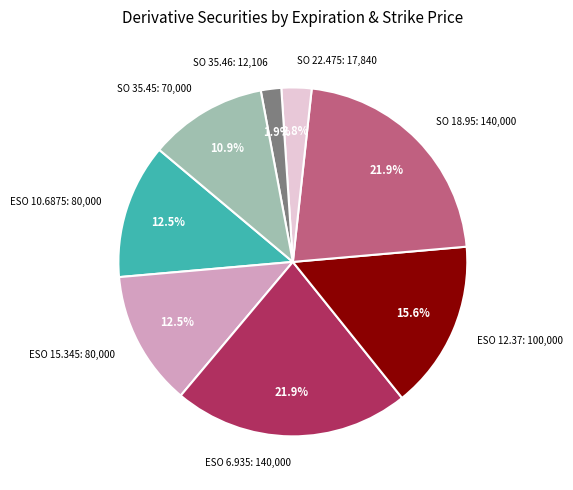

Which category has the smallest portion of the pie?

SO 35.46: 12,106